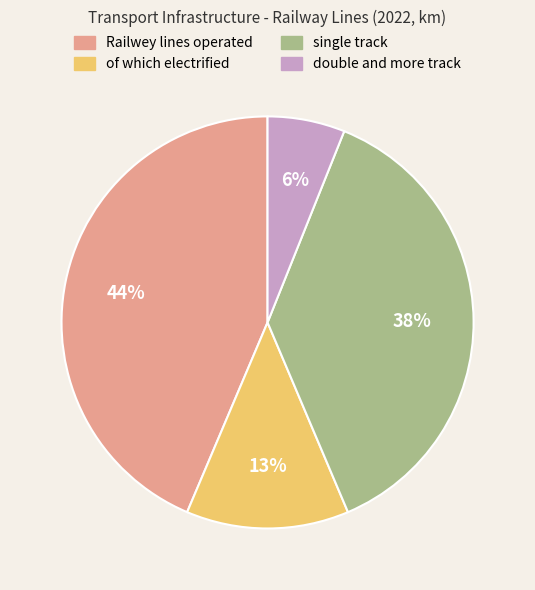

What percentage is the Railwey lines operated slice, to the nearest percent?

44%